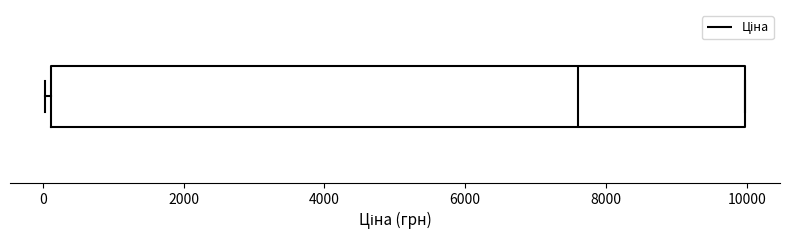

Where is the right edge of the box on the x-axis? The values are not printed on the chart, so give them approximately, as read against the axis.

10000